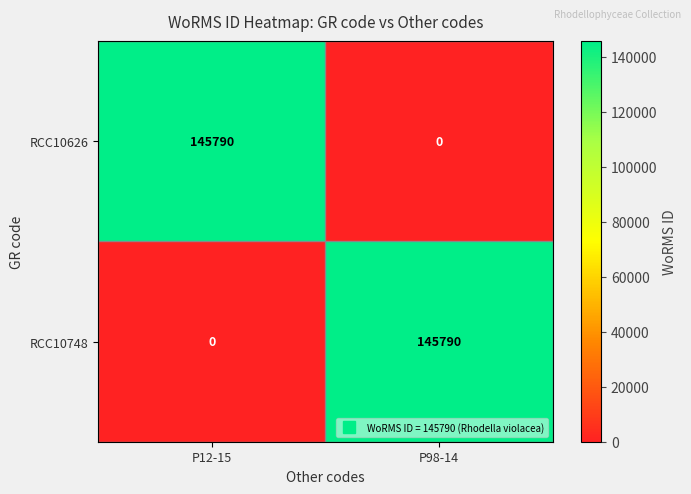

Rank the series at P98-14 from highest to lowest value.

RCC10748, RCC10626